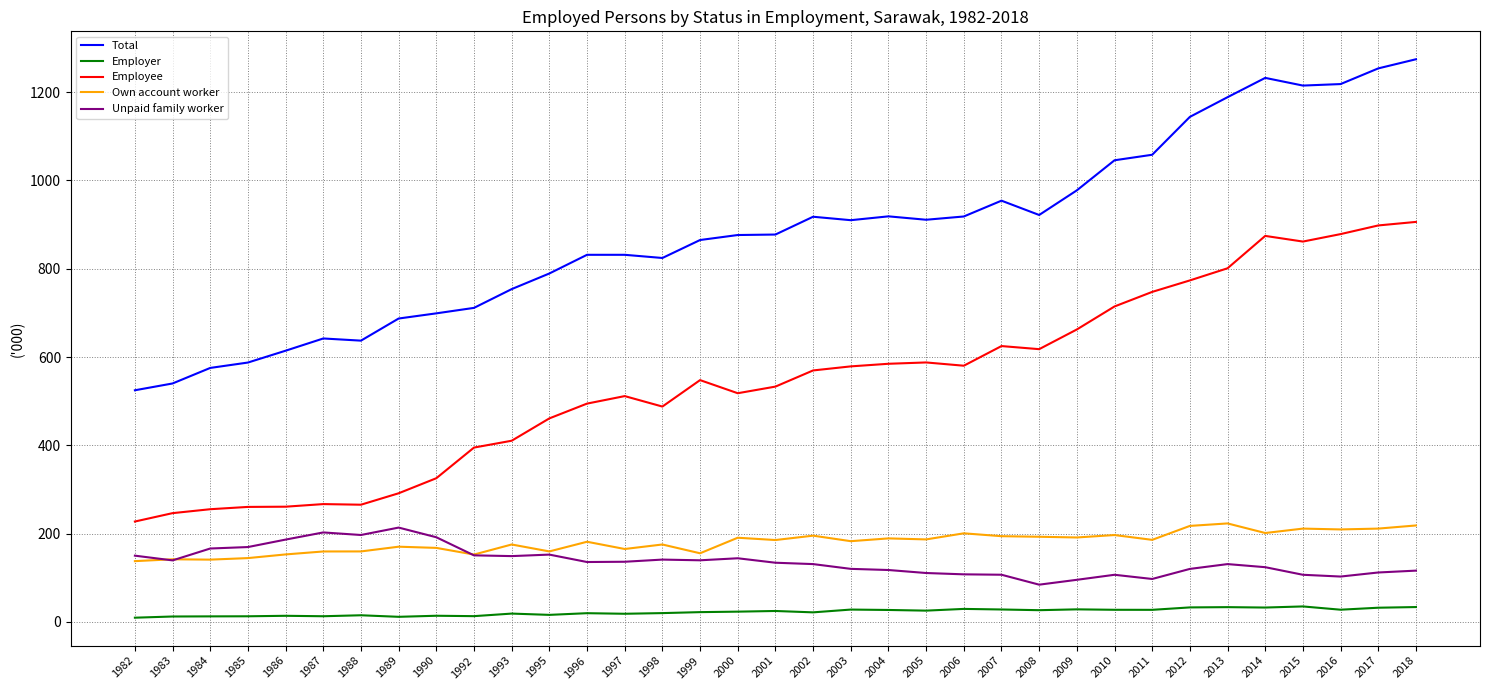

Which series has the largest total across all categories?

Total